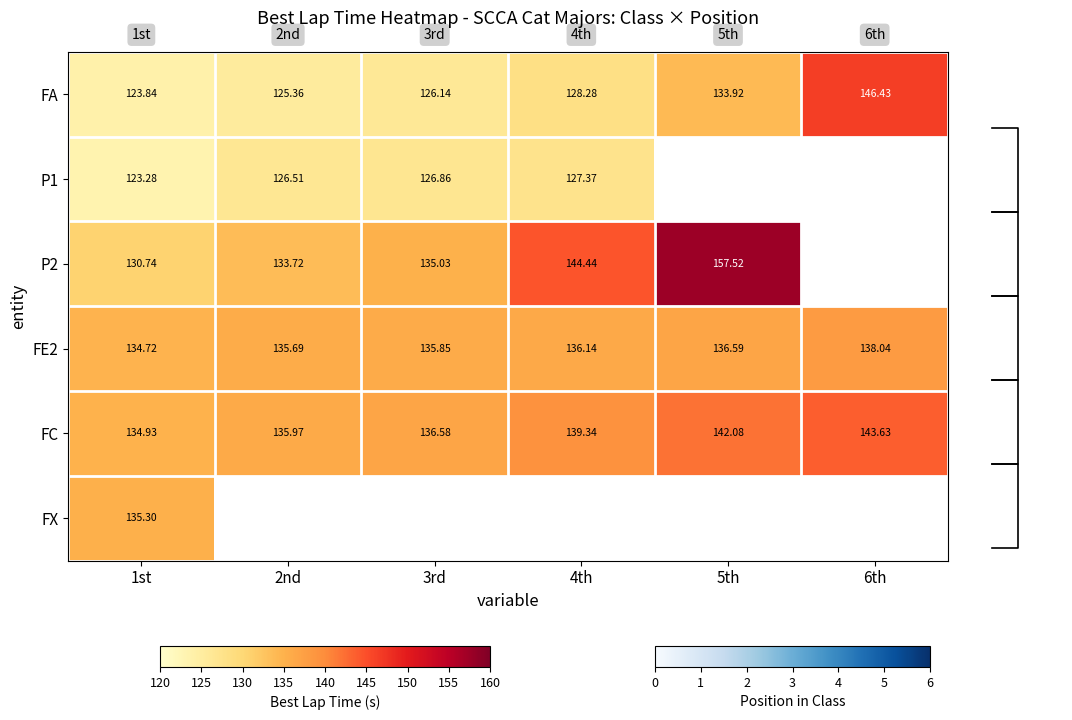

Where is FE2 nearest to the value 136?

4th